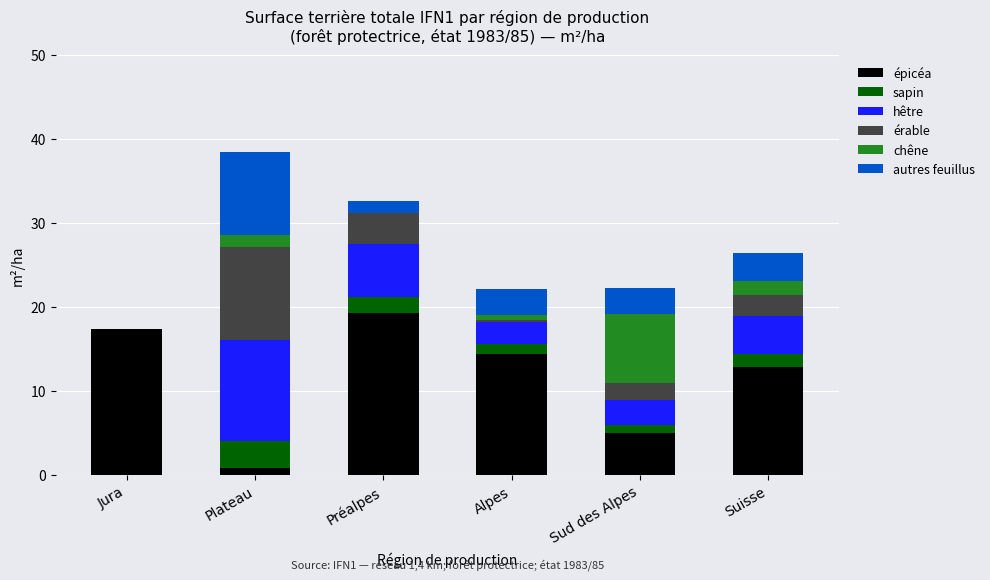

The value of épicéa at Jura is 17.4. True or false?

True